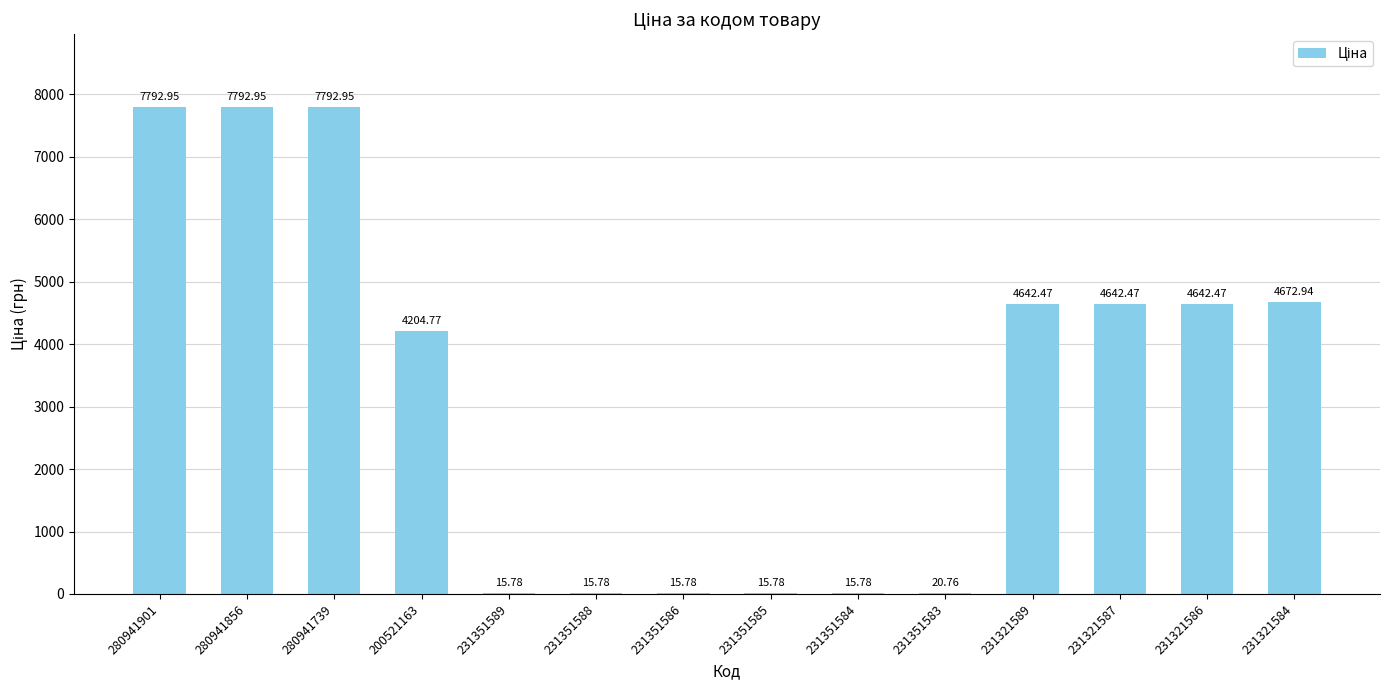

What is the change in value from 280941856 to 231321589?

-3150.5